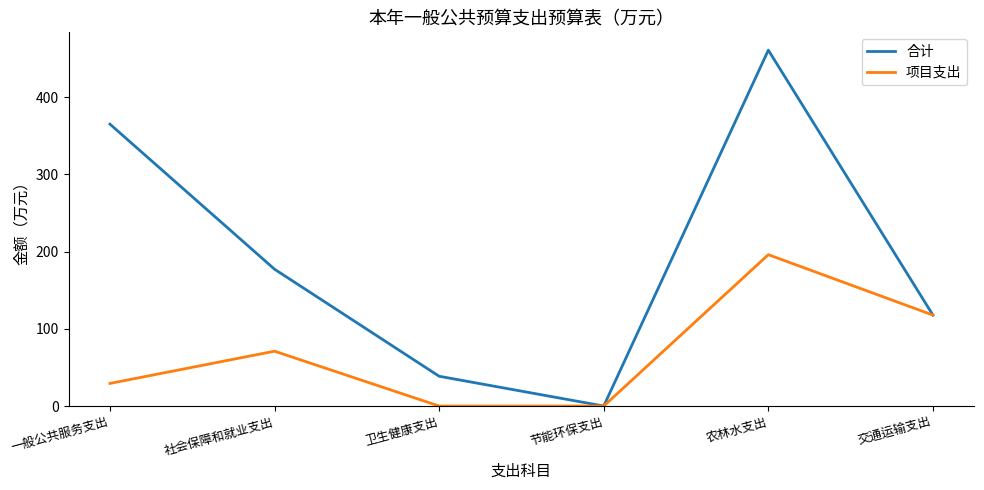

How many lines are shown in the chart?

2